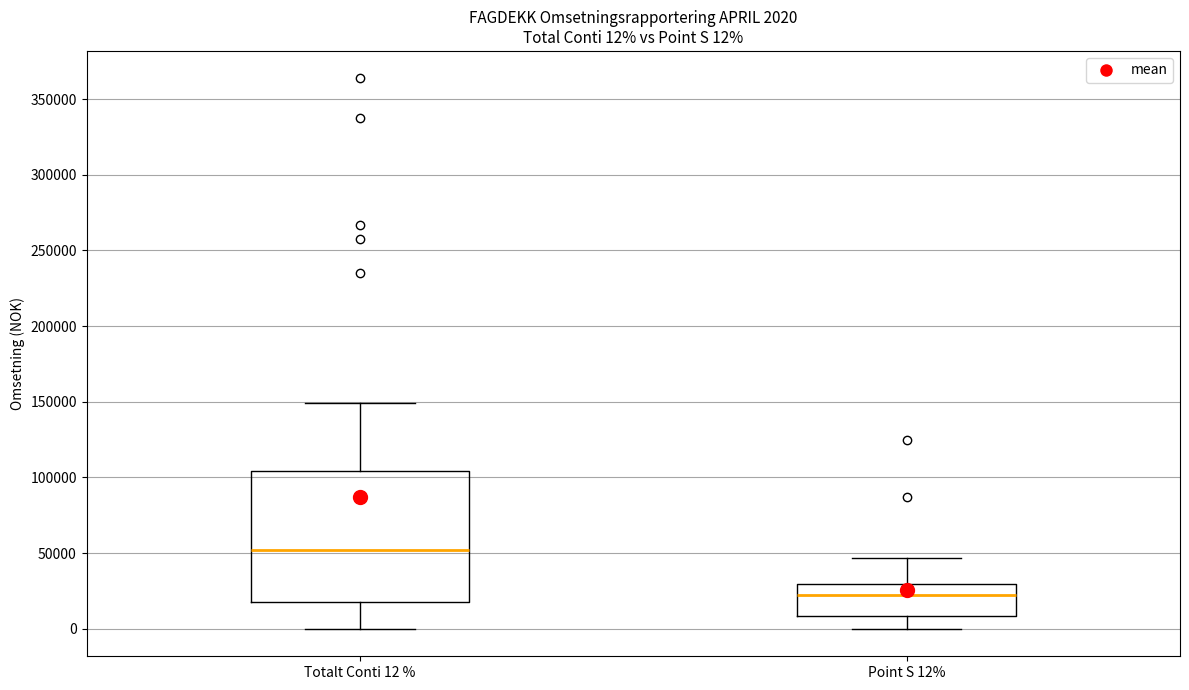

Which box has the highest median line?

Totalt Conti 12 %